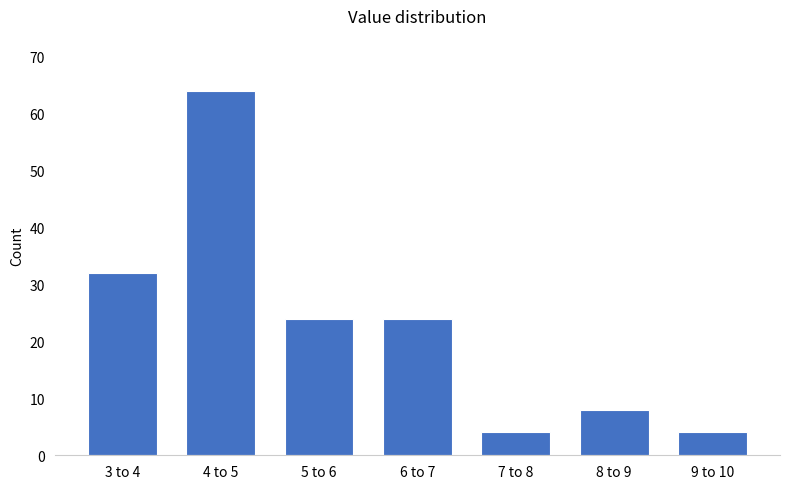

Reading left to right, extract all data points from this chart.

3 to 4=32	4 to 5=64	5 to 6=24	6 to 7=24	7 to 8=4	8 to 9=8	9 to 10=4